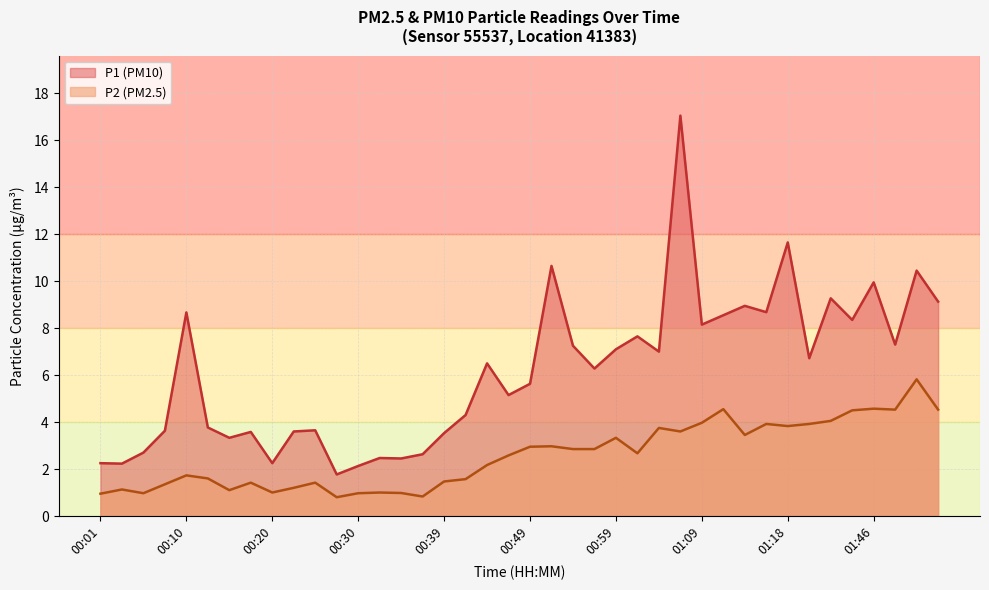

What is the difference between the second highest and minimum values in the P2 series?

3.8